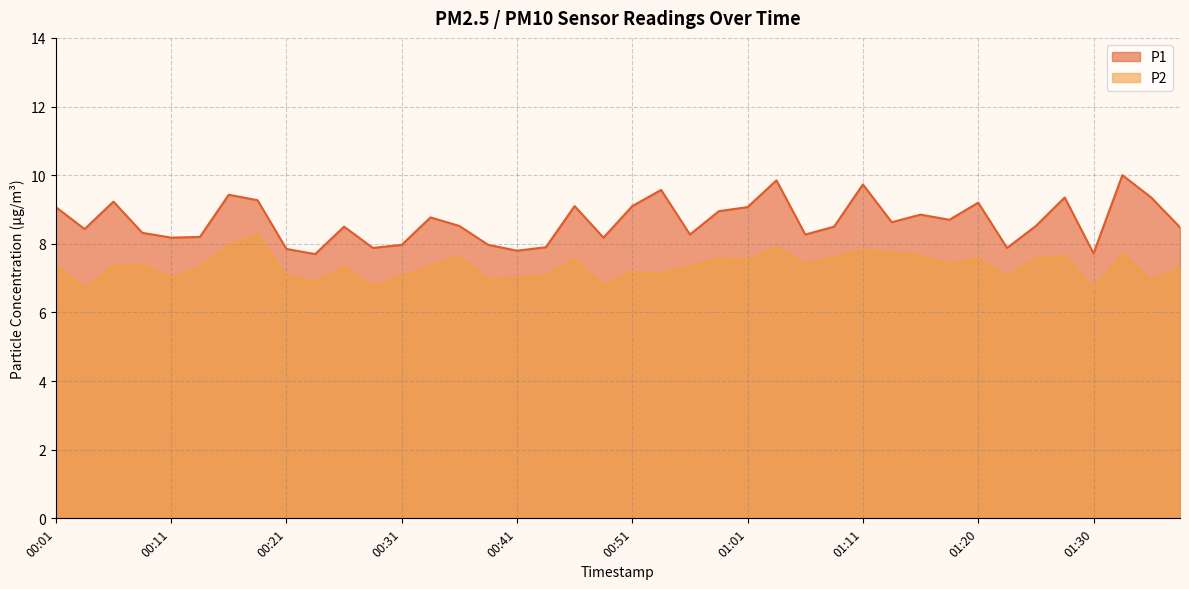

True or false: P1 and P2 cross at least once.

False